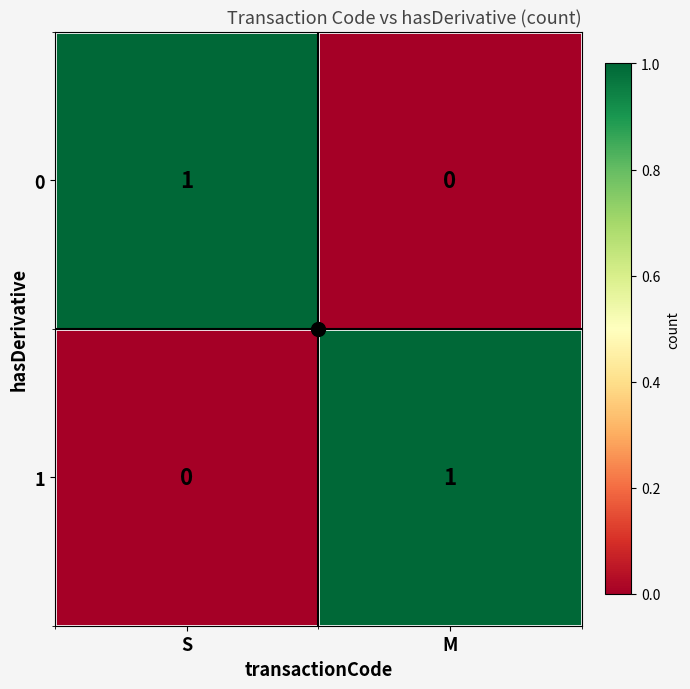

At which label does 0 reach its peak?

S